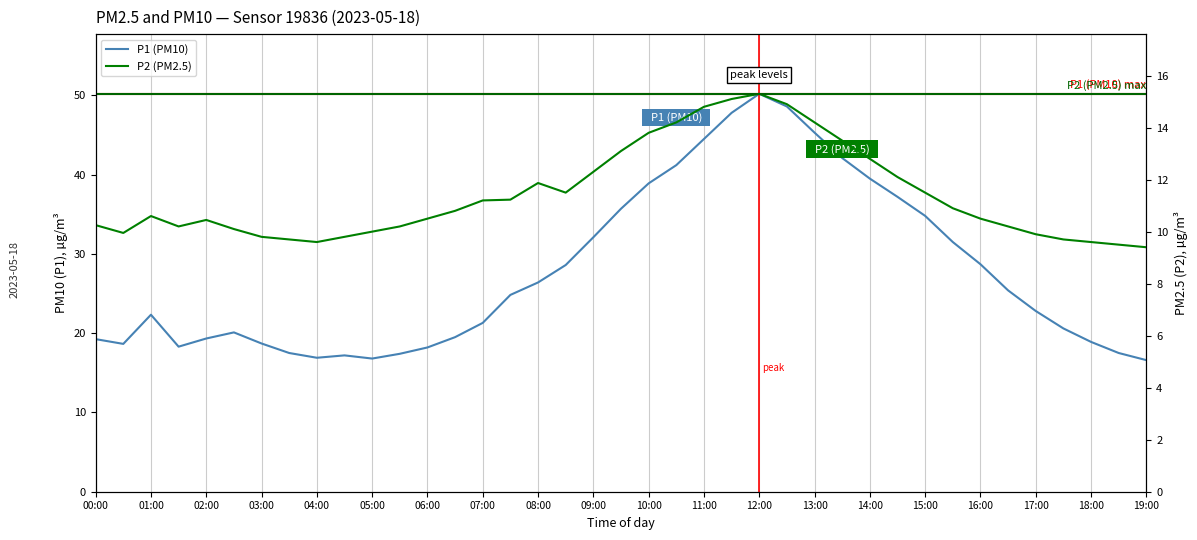

Reading right to left, what are all the values shown in this chart?

P1: 19:00=16.6	18:30=17.5	18:00=18.9	17:30=20.6	17:00=22.8	16:30=25.4	16:00=28.7	15:30=31.5	15:00=34.8	14:30=37.2	14:00=39.5	13:30=42.1	13:00=45.3	12:30=48.6	12:00=50.2	11:30=47.8	11:00=44.5	10:30=41.2	10:00=38.9	09:30=35.7	09:00=32.1	08:30=28.6	08:00=26.4	07:30=24.8	07:00=21.3	06:30=19.5	06:00=18.2	05:30=17.4	05:00=16.8	04:30=17.2	04:00=16.9	03:30=17.5	03:00=18.7	02:30=20.1	02:00=19.3	01:30=18.3	01:00=22.3	00:30=18.6	00:00=19.2
P2: 19:00=9.4	18:30=9.5	18:00=9.6	17:30=9.7	17:00=9.9	16:30=10.2	16:00=10.5	15:30=10.9	15:00=11.5	14:30=12.1	14:00=12.8	13:30=13.5	13:00=14.2	12:30=14.9	12:00=15.3	11:30=15.1	11:00=14.8	10:30=14.2	10:00=13.8	09:30=13.1	09:00=12.3	08:30=11.5	08:00=11.9	07:30=11.2	07:00=11.2	06:30=10.8	06:00=10.5	05:30=10.2	05:00=10.0	04:30=9.8	04:00=9.6	03:30=9.7	03:00=9.8	02:30=10.1	02:00=10.4	01:30=10.2	01:00=10.6	00:30=9.9	00:00=10.2